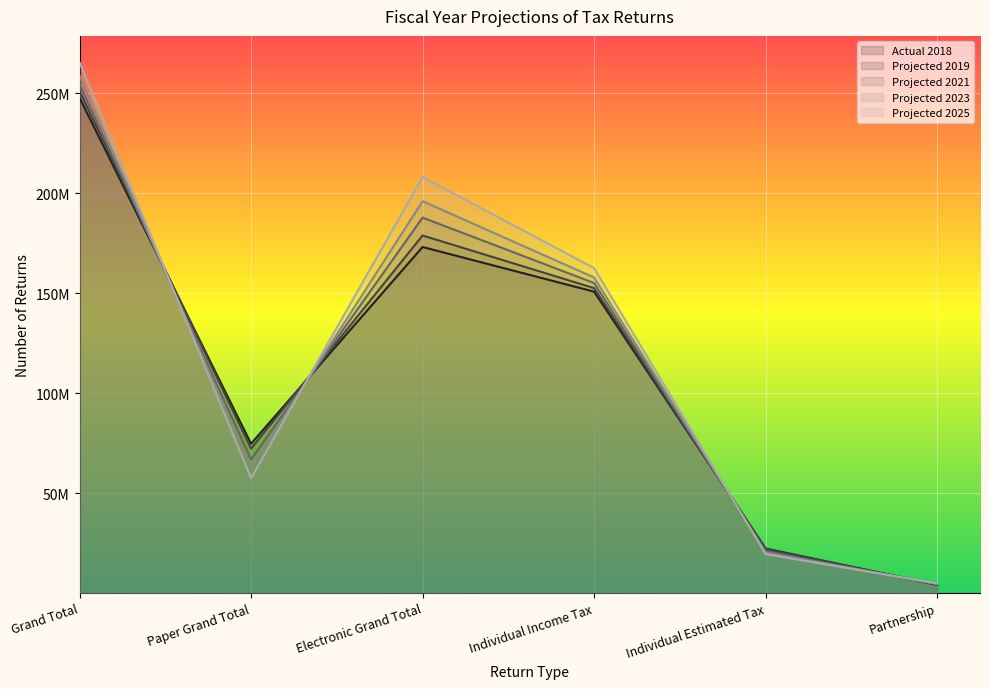

What are all the series names shown in the legend?

Actual 2018, Projected 2019, Projected 2021, Projected 2023, Projected 2025